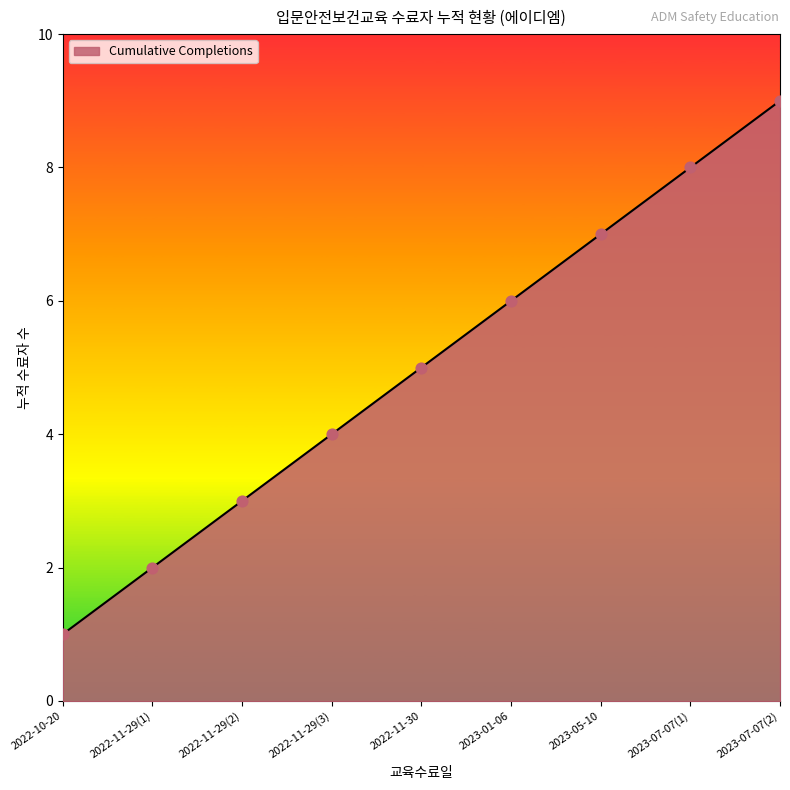

What is the ratio of the value at 2023-07-07(2) to the value at 2022-11-29(2)?

3.0